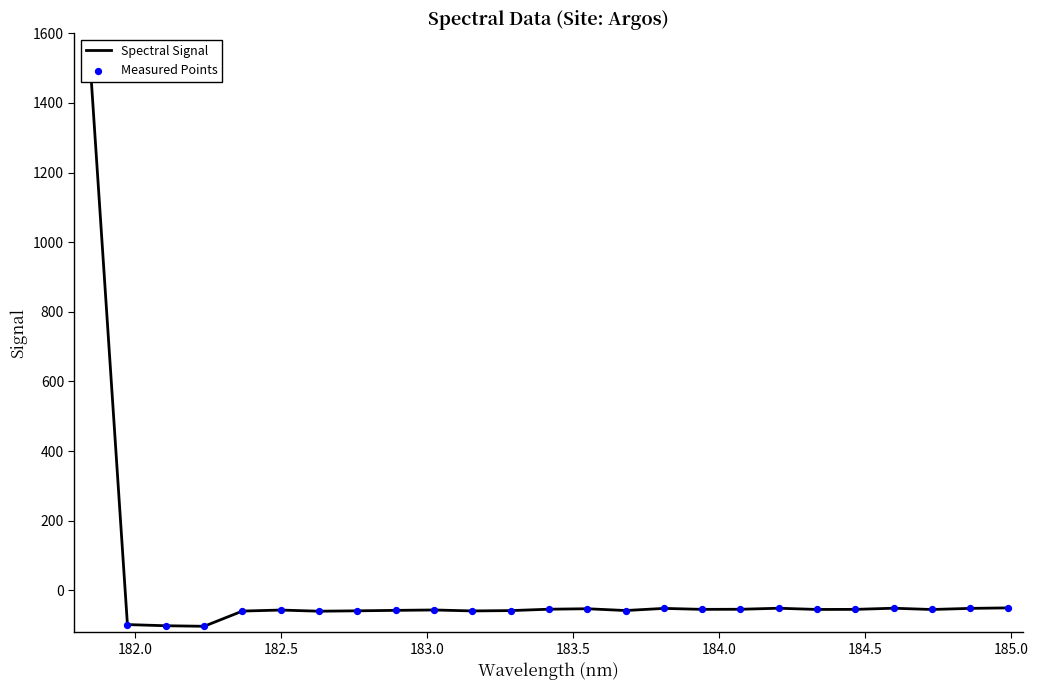

Which series has the largest total across all categories?

Spectral Signal